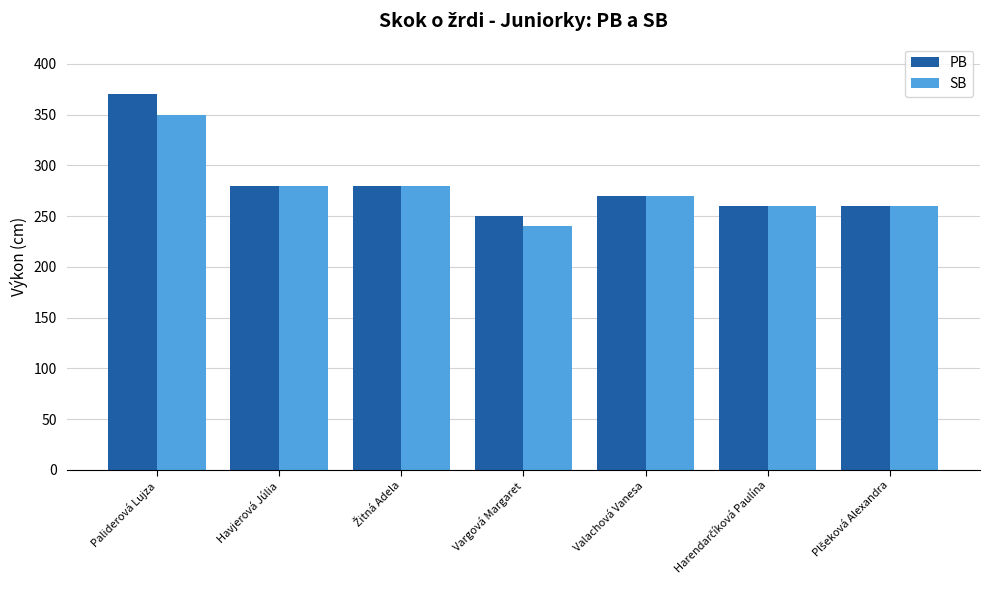

Rank the series by their maximum value, from highest to lowest.

PB, SB